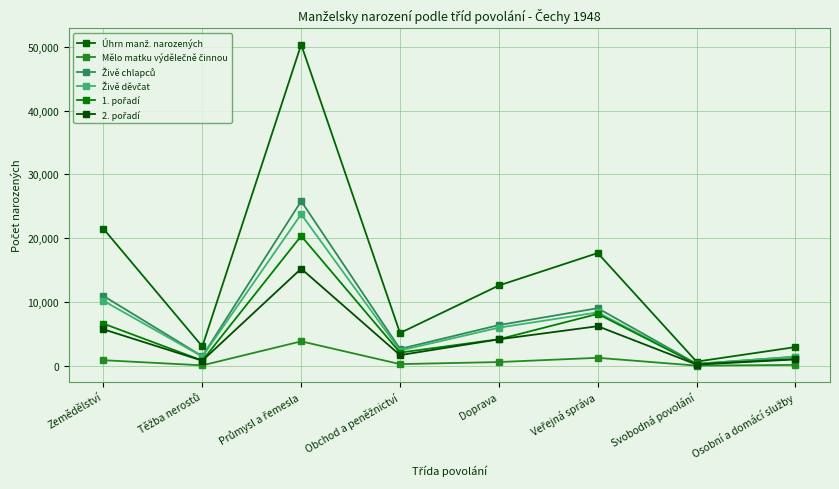

Is it true that 1. pořadí equals 2938 at Veřejná správa?

False